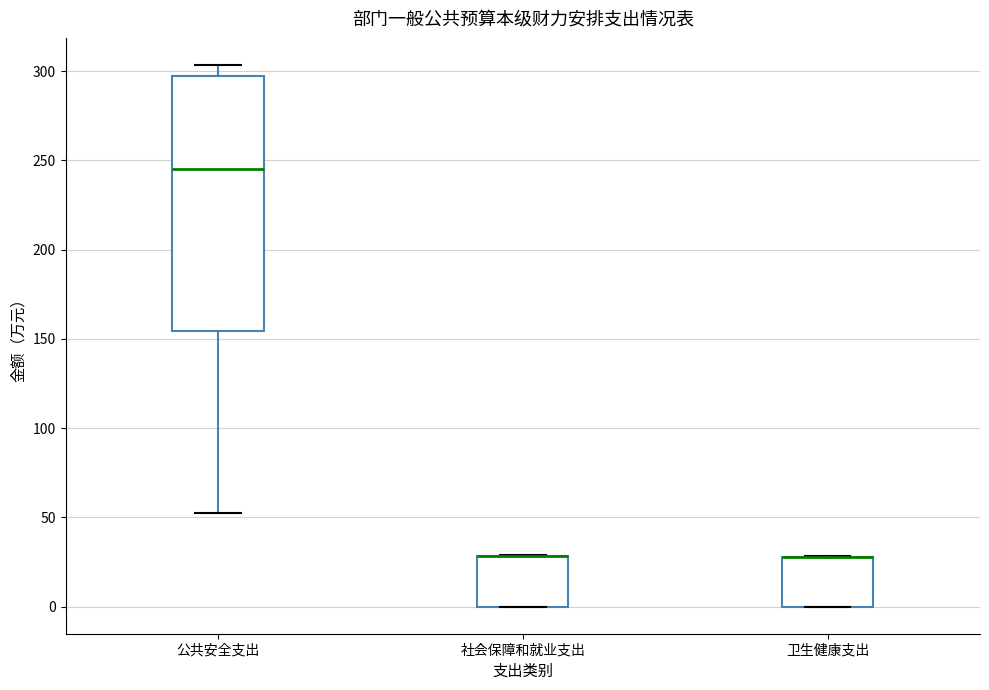

Which box is the tallest, from its lower edge to its upper edge?

公共安全支出